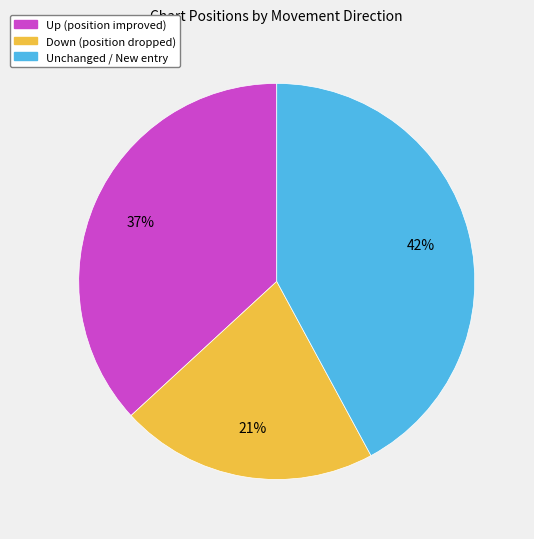

To the nearest percent, what percentage of the pie is Down (position dropped)?

21%